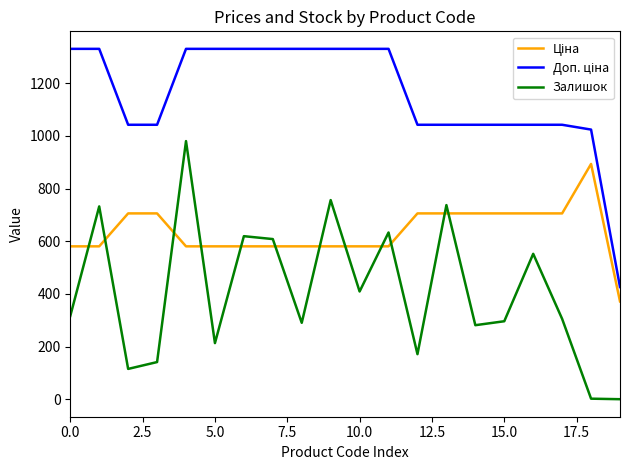

Which series has the largest range (max minus min)?

Залишок